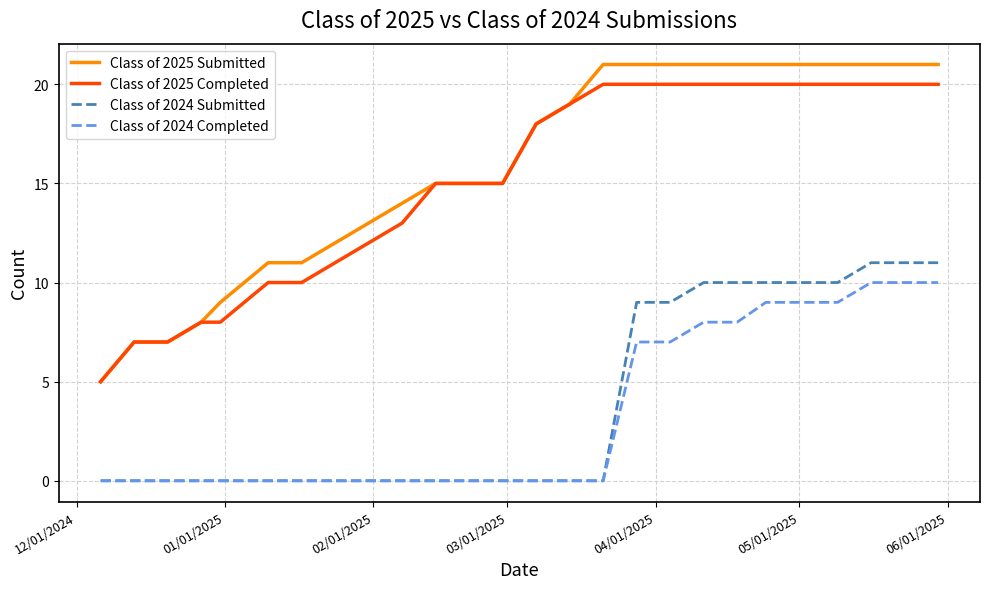

List the series in order of their peak value, lowest first.

Class of 2024 Completed, Class of 2024 Submitted, Class of 2025 Completed, Class of 2025 Submitted